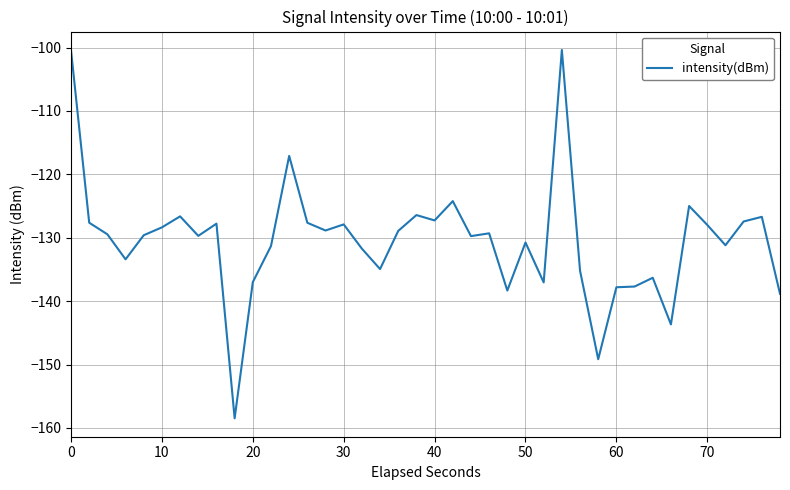

What is the smallest value displayed?

-158.5